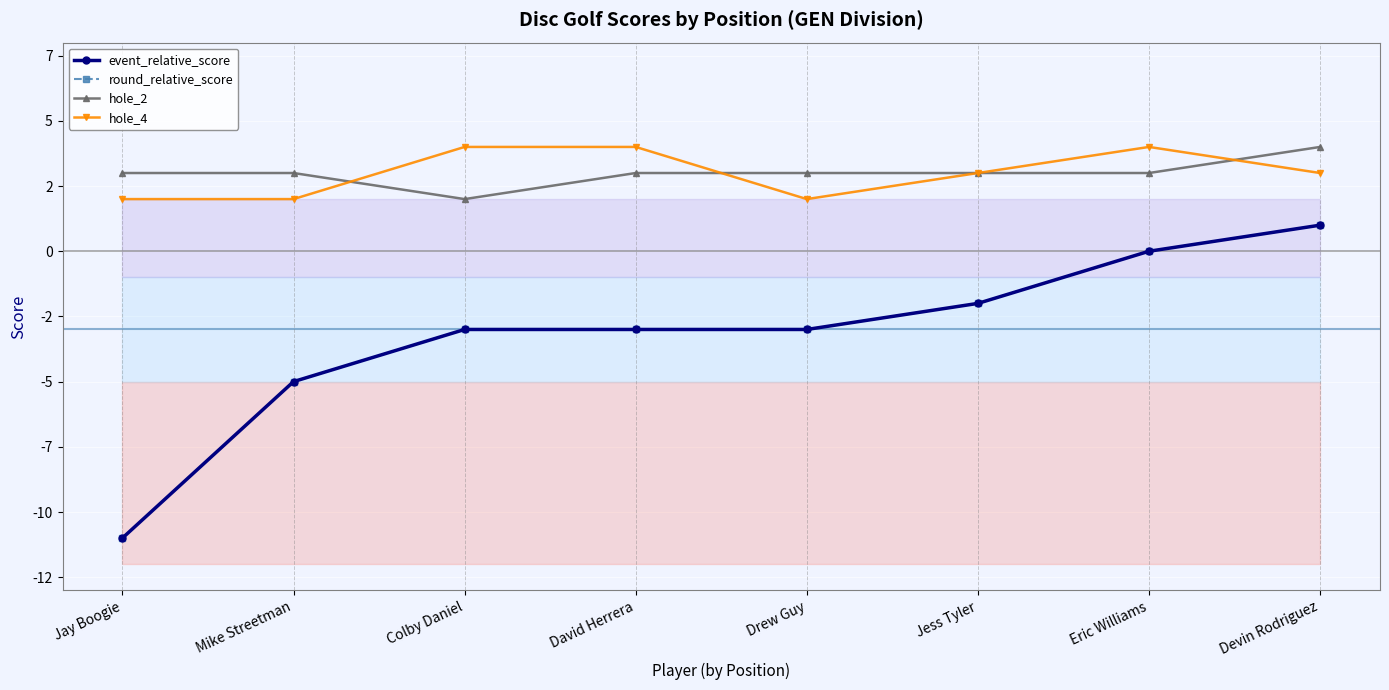

At how many categories does at least one series exceed -3?

8